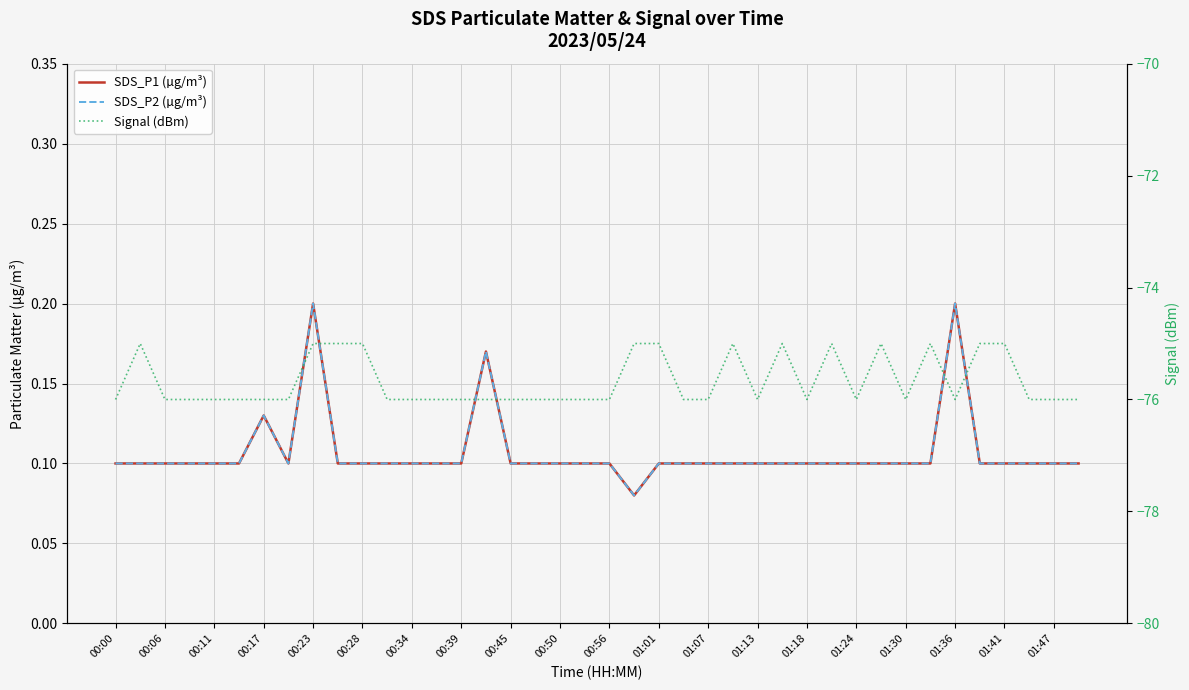

How many lines are shown in the chart?

3